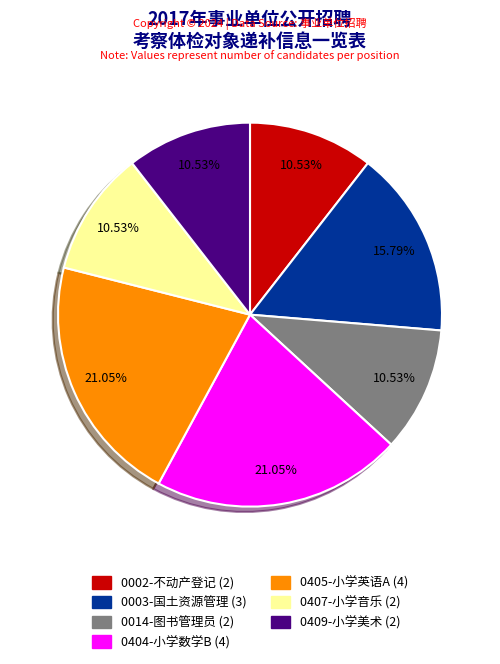

Combined, what portion of the pie is 0014-图书管理员 and 0409-小学美术?

21.1%